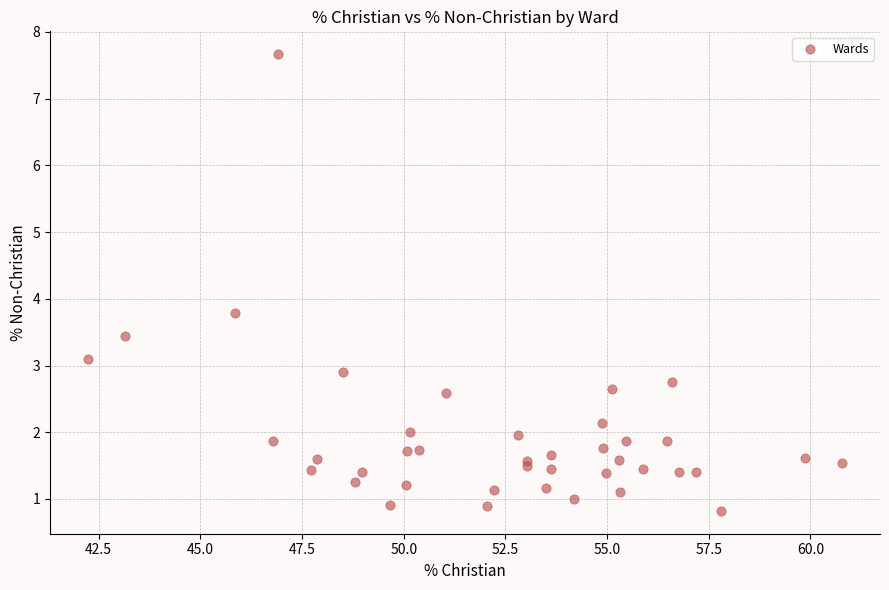

What Y value in the scatter plot is closest to 4?

3.8